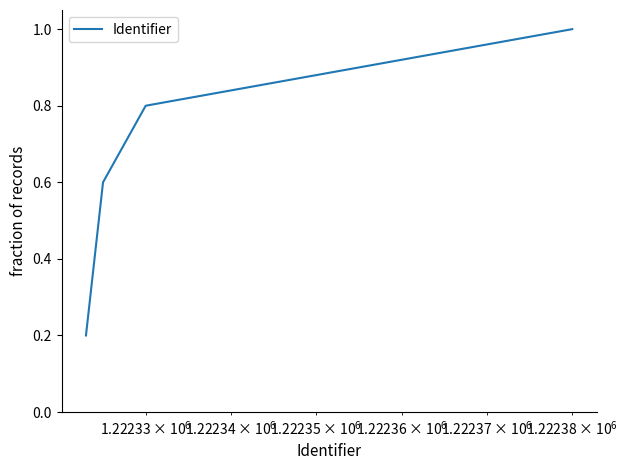

What is the difference between the maximum and minimum values?

0.8